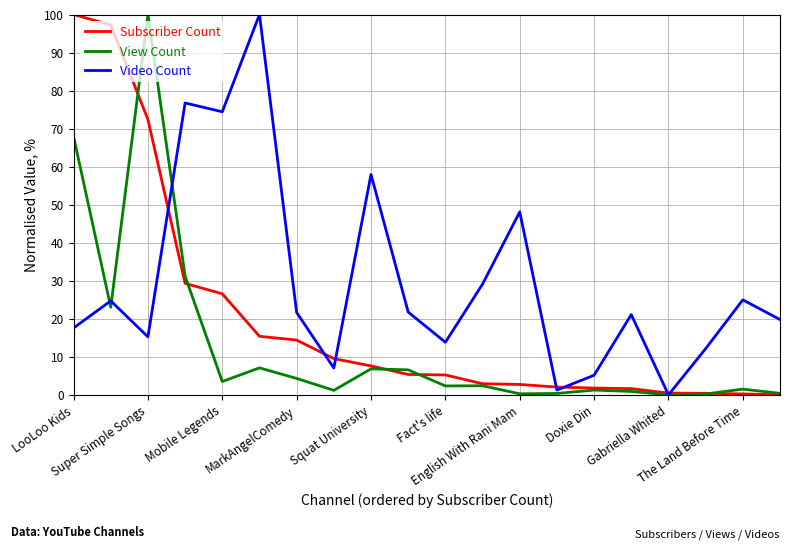

List the series in order of their overall mean, lowest first.

View Count, Subscriber Count, Video Count